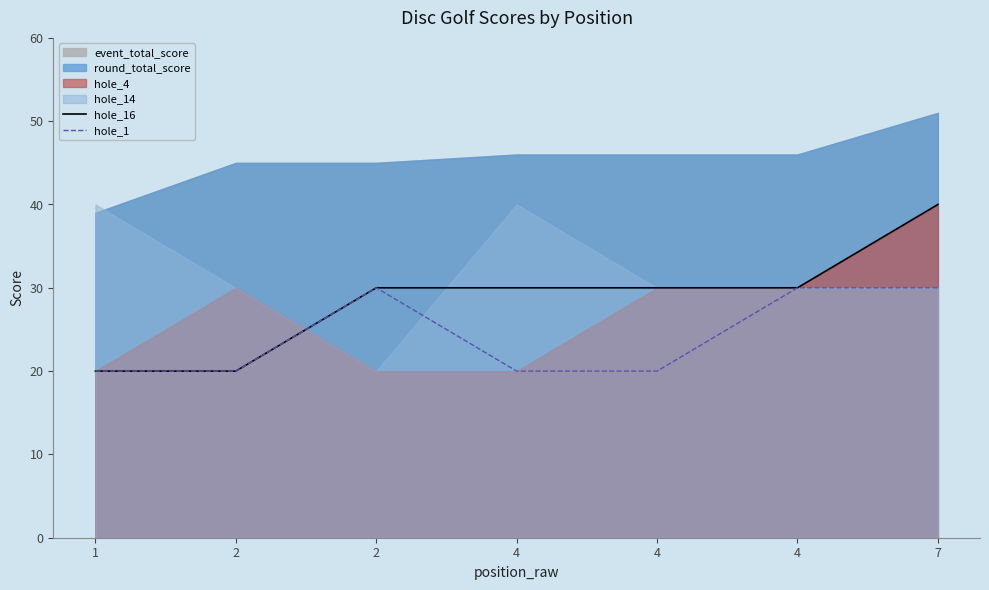

Is it true that hole_1 equals 21 at 4?

False